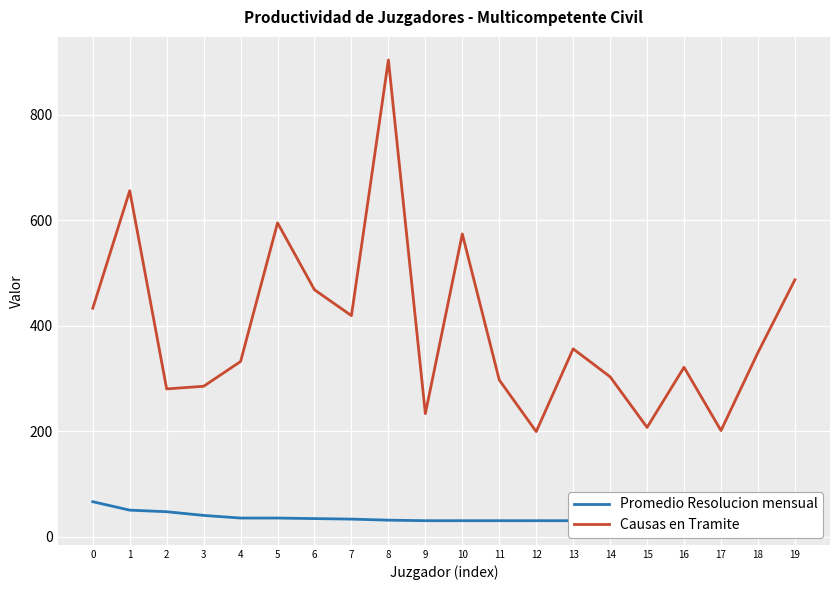

True or false: Causas en Tramite has a value of 178 at 6.

False